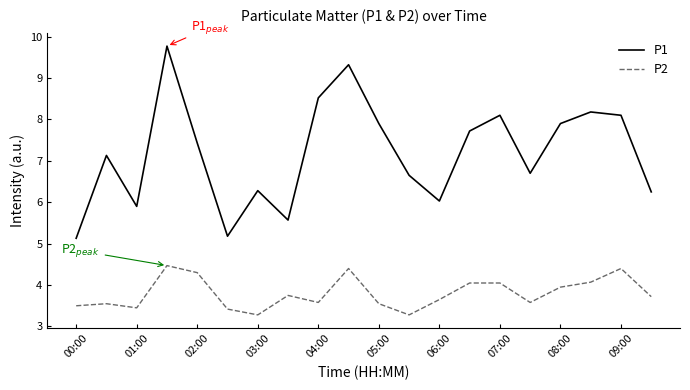

At how many categories does at least one series exceed 8?

6